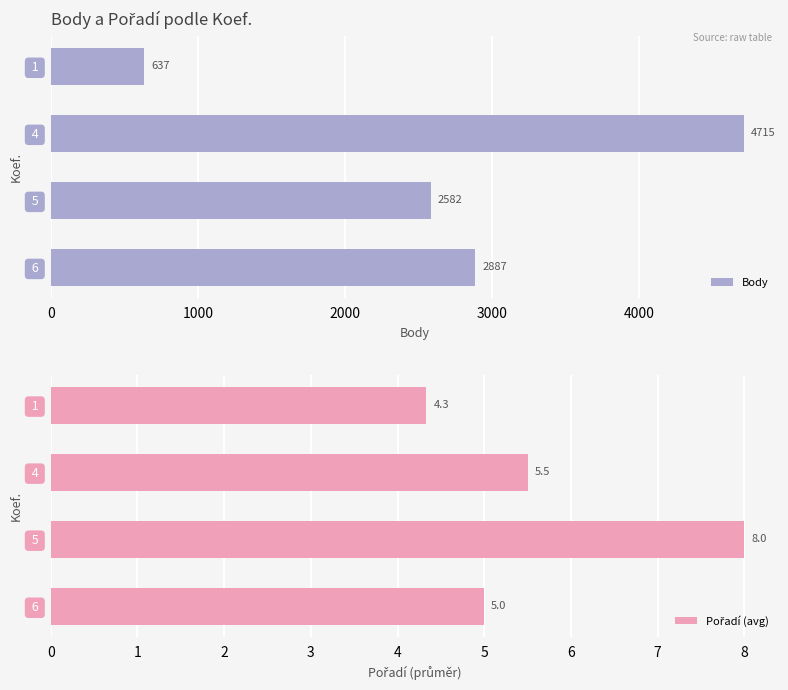

Is it true that Body equals 7076 at  4 ?

False